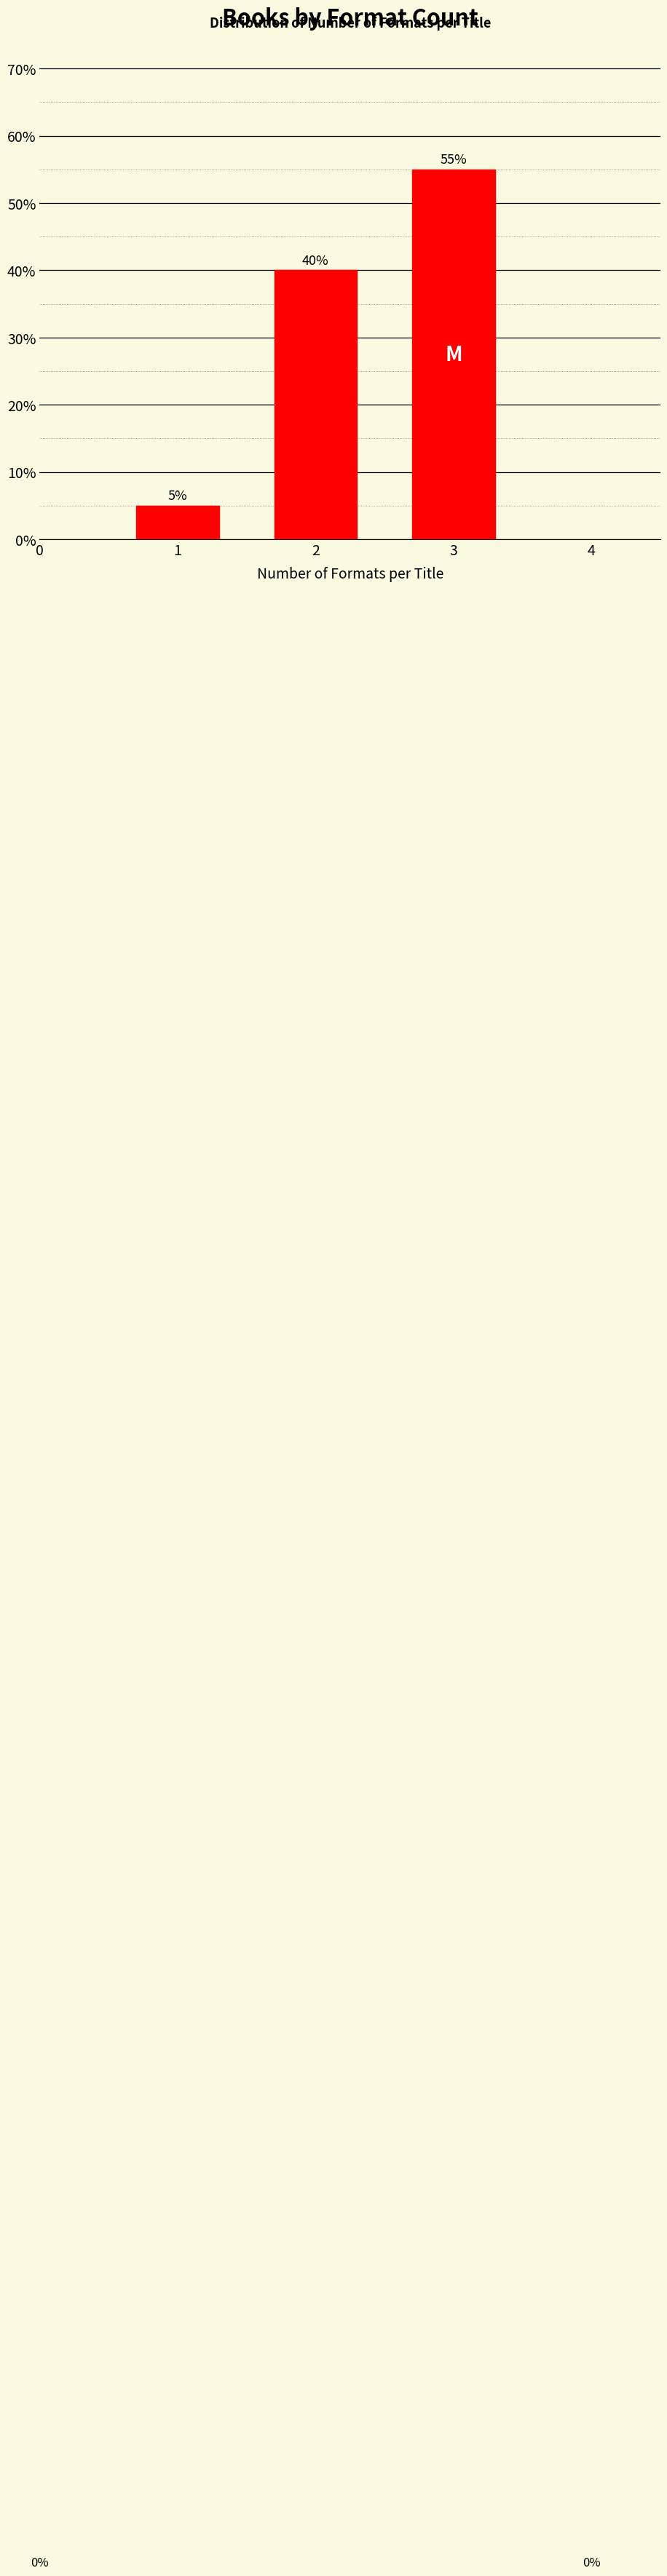

Reading left to right, extract all data points from this chart.

1=5.0	2=40.0	3=55.0